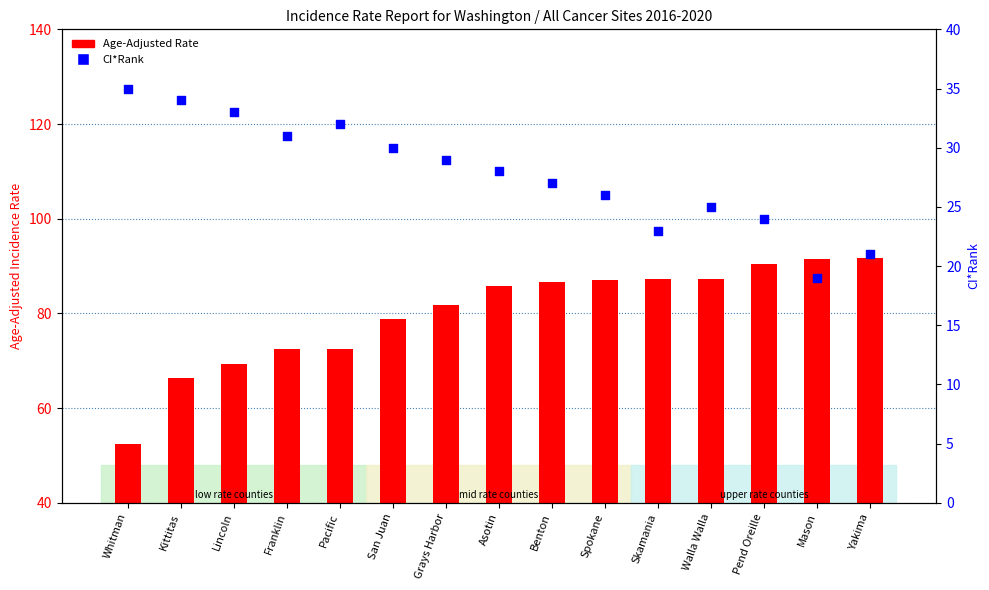

Which series contains the highest Y value?

Age-Adjusted Rate